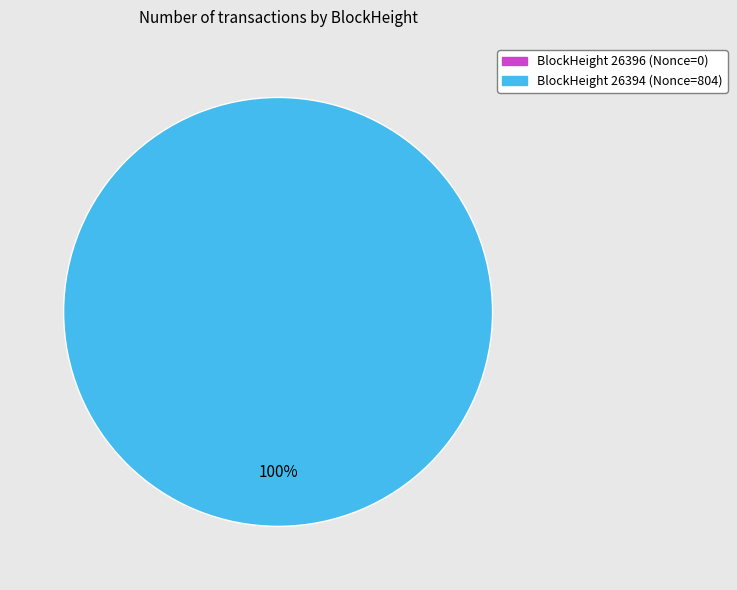

To the nearest percent, what portion does 26394 represent?

100%